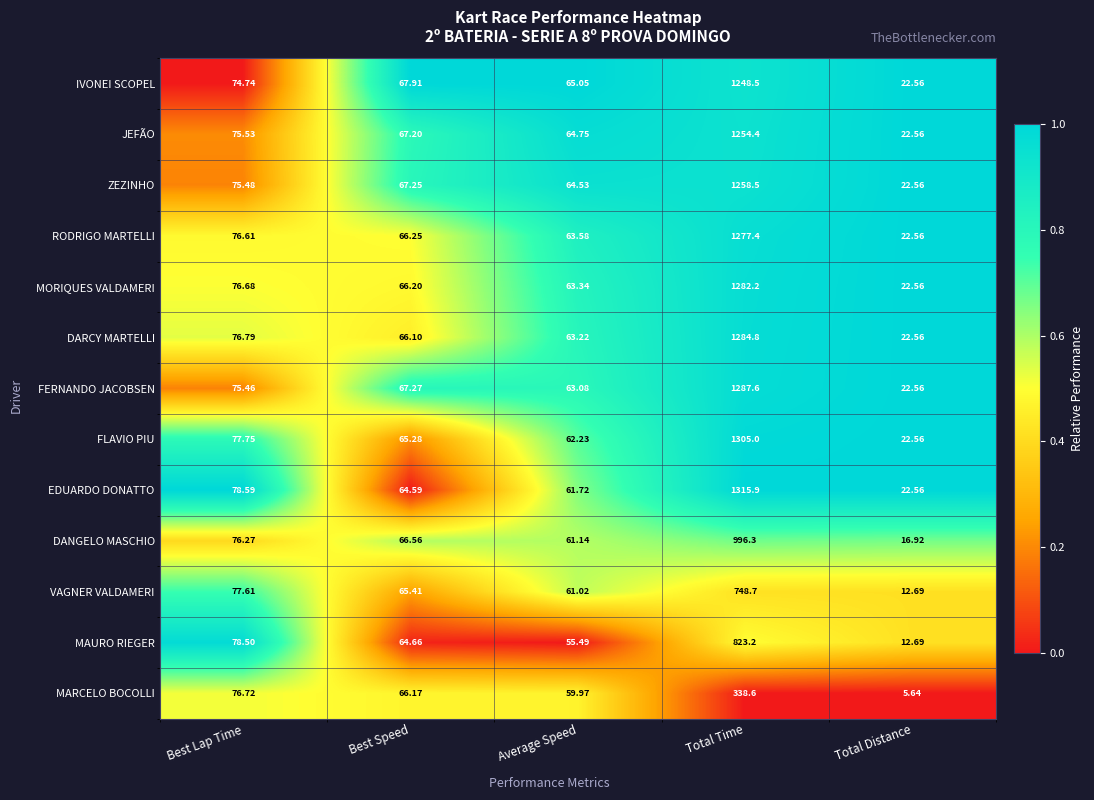

At which label does FLAVIO PIU reach its minimum?

Total Distance